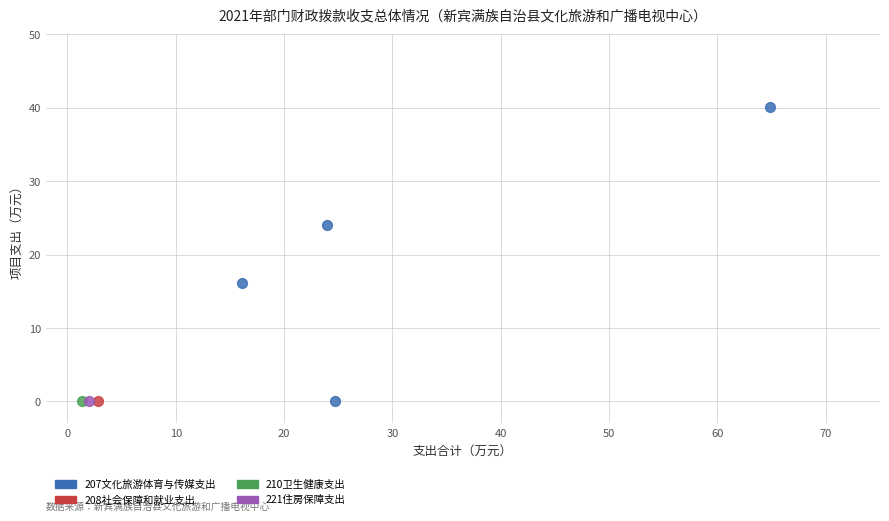

What are all the series names shown in the legend?

207文化旅游体育与传媒支出, 208社会保障和就业支出, 210卫生健康支出, 221住房保障支出